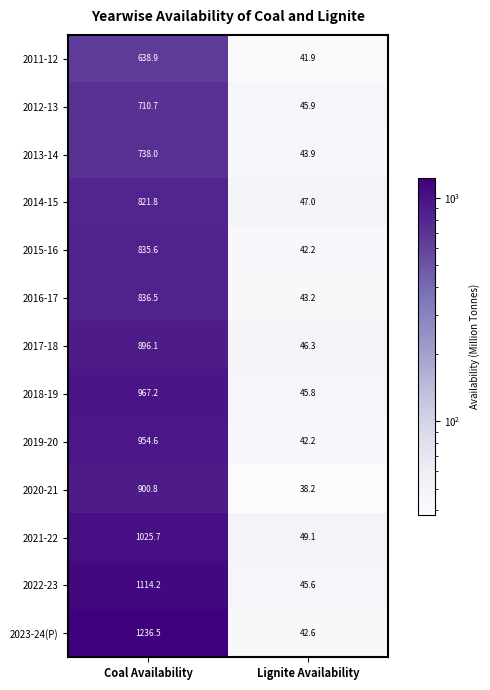

At which category does the chart reach its minimum across all series?

Lignite Availability